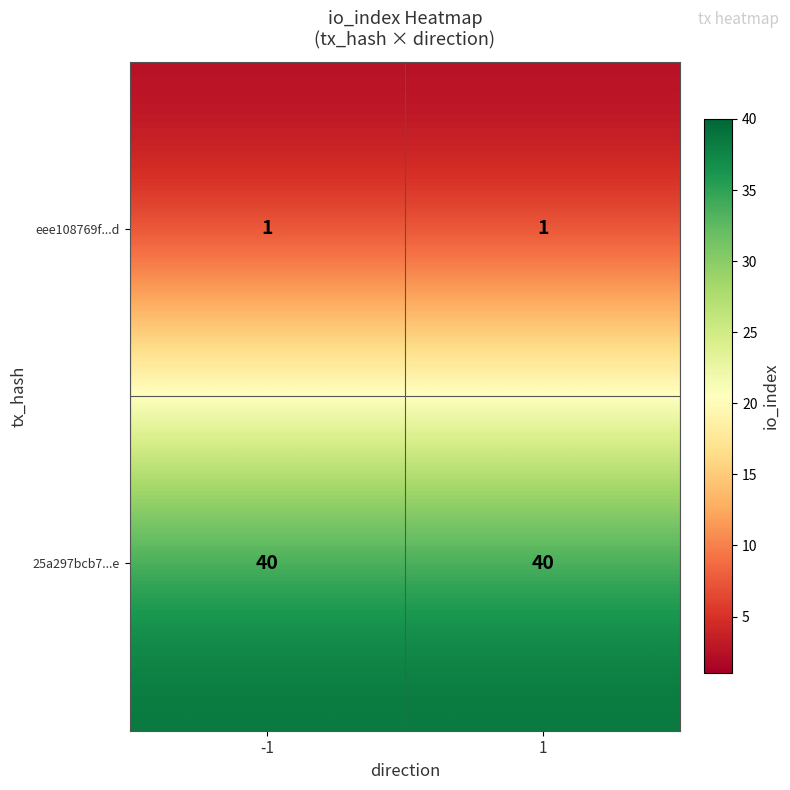

Reading right to left, what are all the values shown in this chart?

eee108769f...d: 1=1	-1=1
25a297bcb7...e: 1=40	-1=40